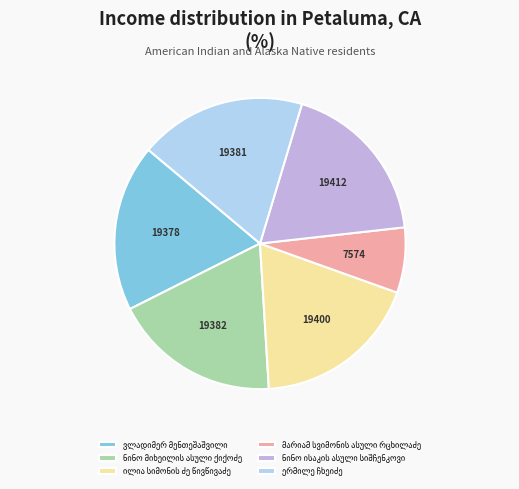

Is there a majority slice in this chart?

No